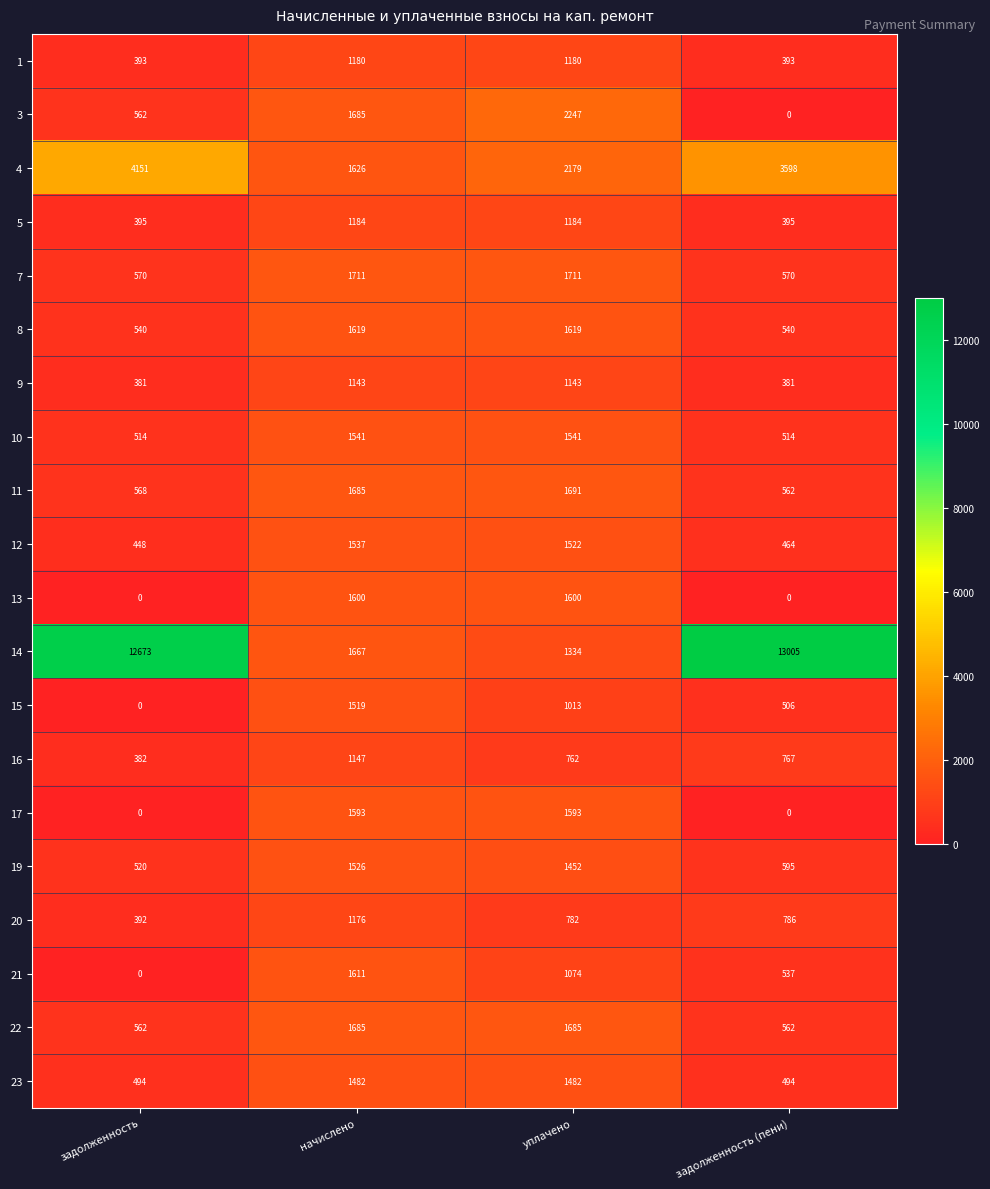

At how many categories does at least one series exceed 6637?

2